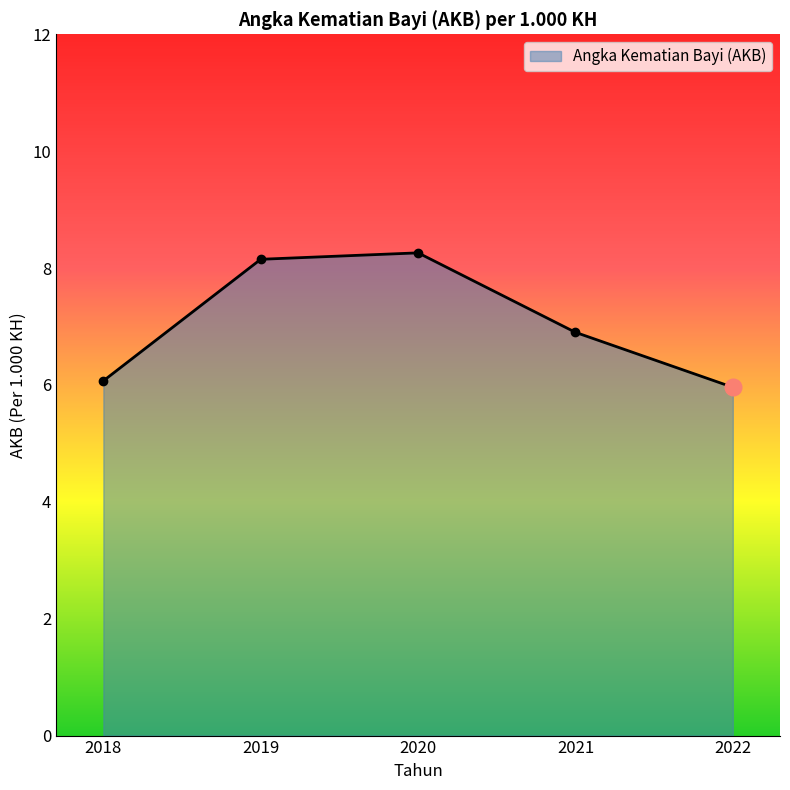

List the labels in order of value, largest first.

2020, 2019, 2021, 2018, 2022